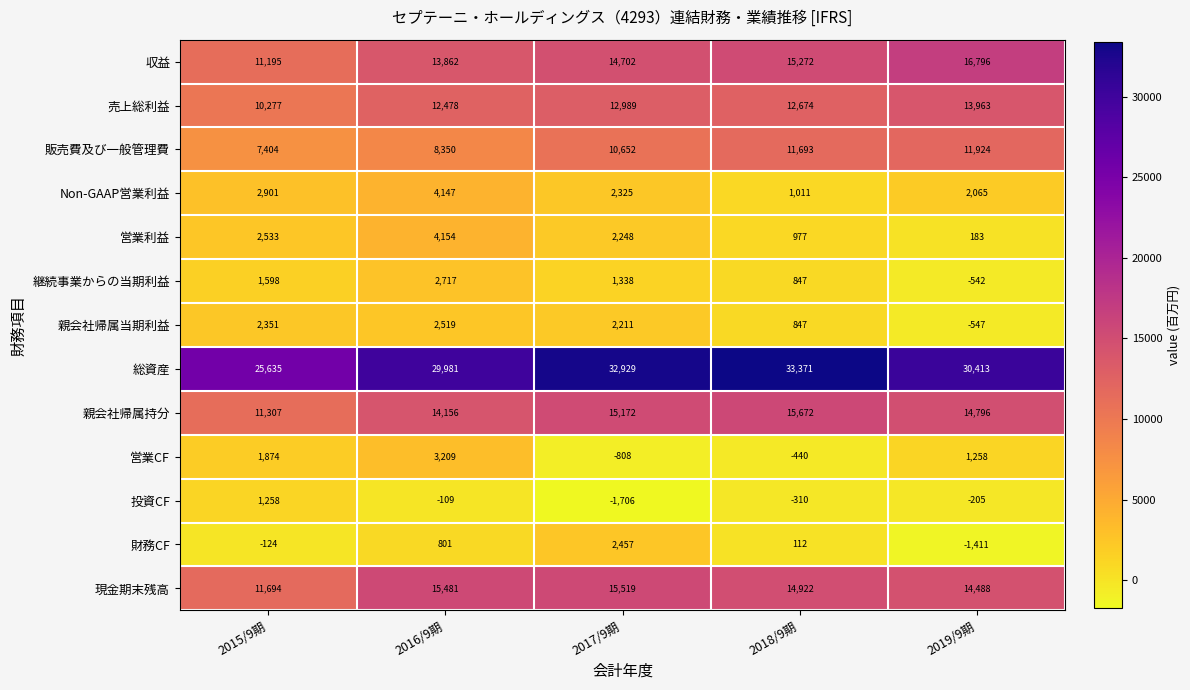

What is the difference between the highest and lowest values at 2015/9期?

25759